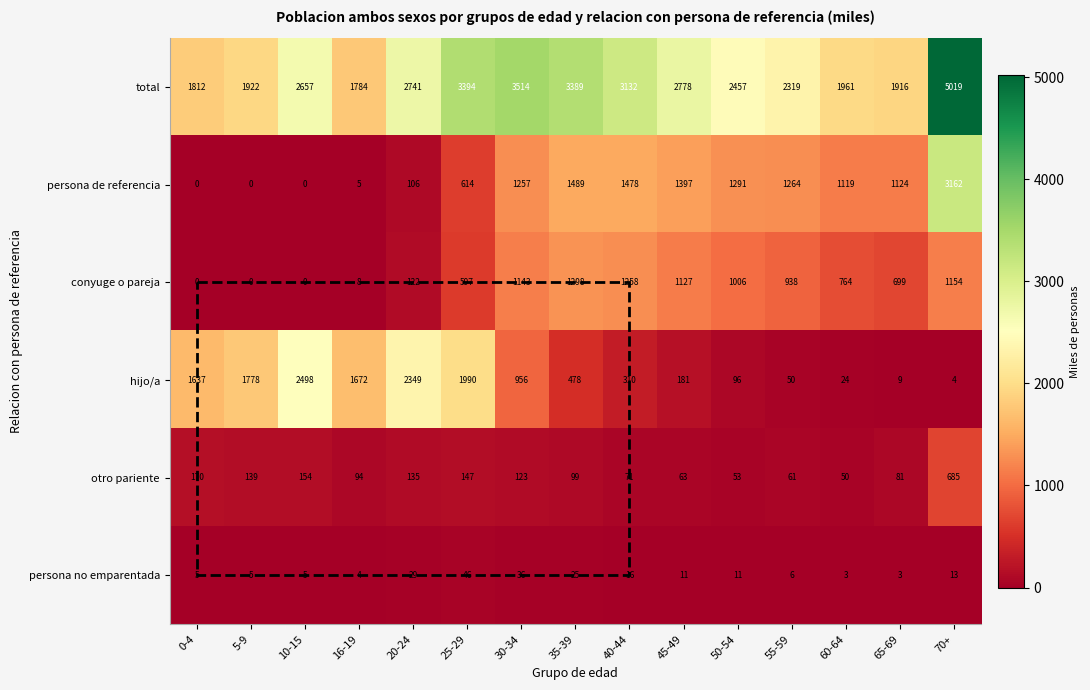

Is it true that total equals 3132 at 40-44?

True